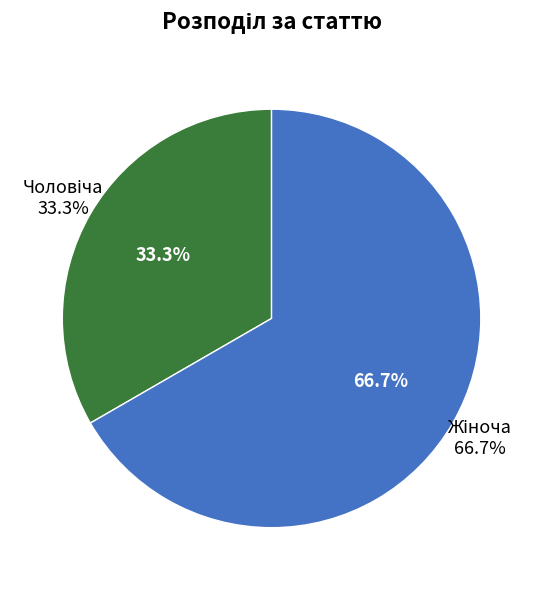

Which slice is the smallest?

Чоловіча